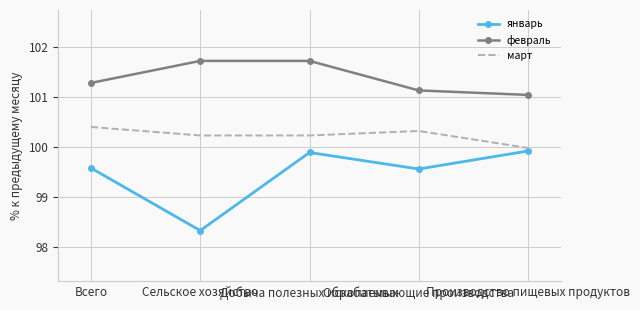

Reading left to right, what are all the values shown in this chart?

январь: Всего=99.6	Сельское хозяйство=98.3	Добыча полезных ископаемых=99.9	Обрабатывающие производства=99.6	Производство пищевых продуктов=99.9
февраль: Всего=101.3	Сельское хозяйство=101.7	Добыча полезных ископаемых=101.7	Обрабатывающие производства=101.1	Производство пищевых продуктов=101.0
март: Всего=100.4	Сельское хозяйство=100.2	Добыча полезных ископаемых=100.2	Обрабатывающие производства=100.3	Производство пищевых продуктов=100.0